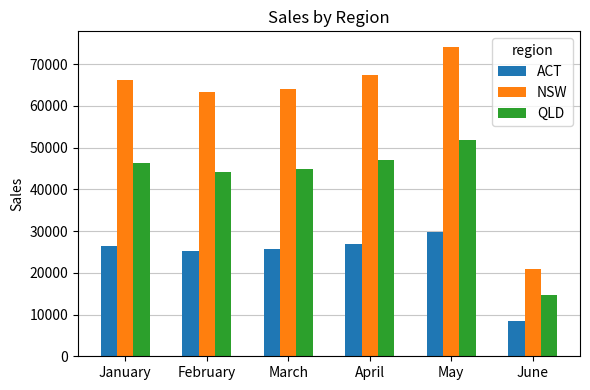

What is the average value of the NSW series?

59368.3